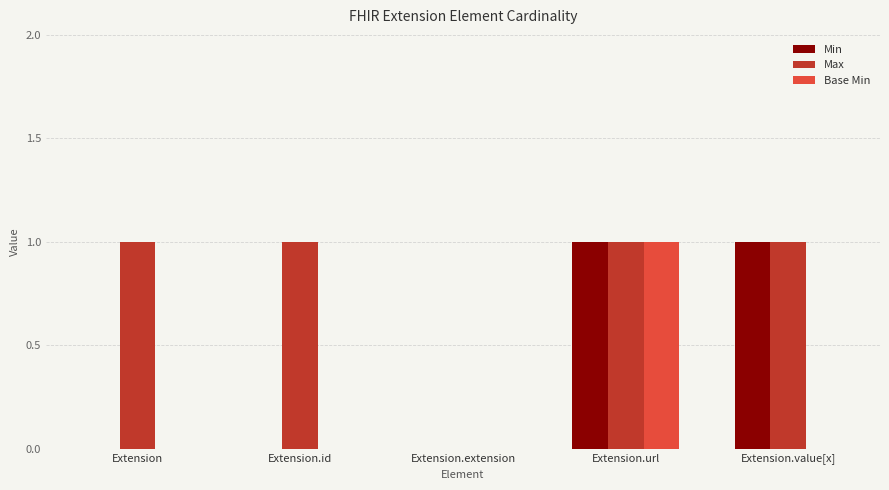

Is it true that Max equals 2 at Extension.value[x]?

False